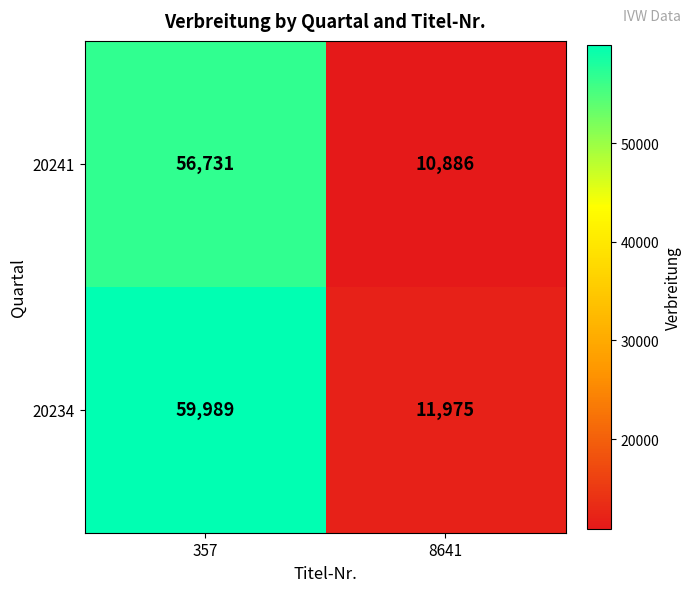

What value does the 20234 series have at 357, to the nearest 100?

60000